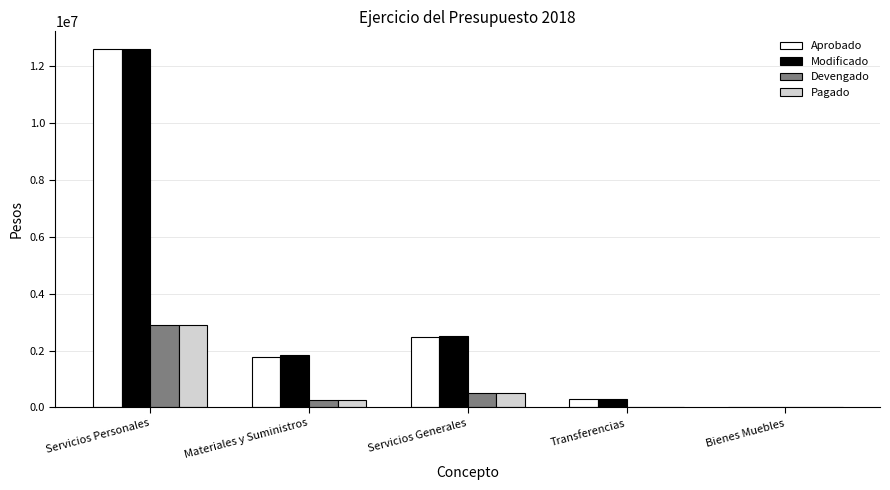

Which label corresponds to the largest value in the chart?

Servicios Personales